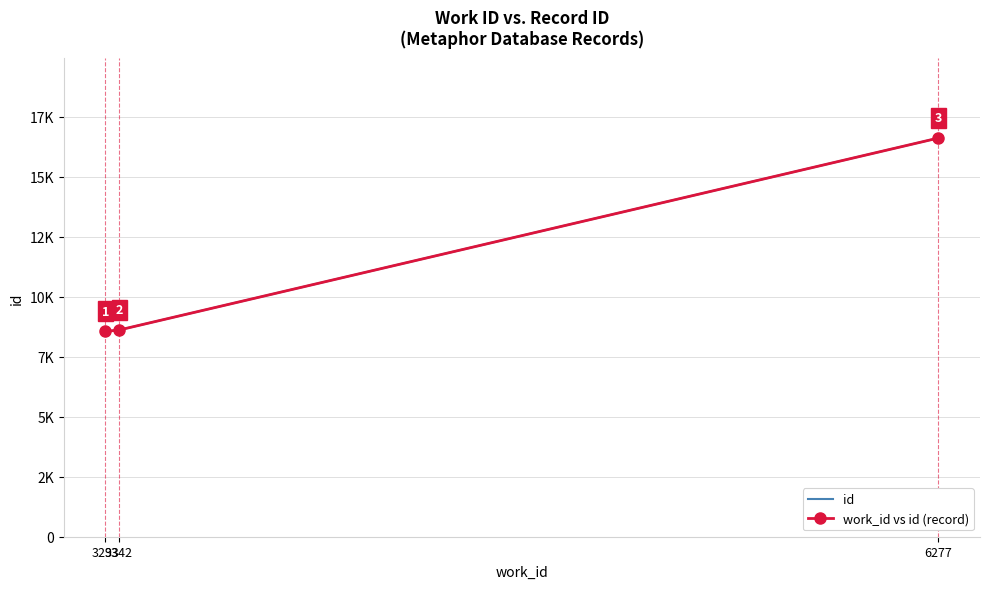

What is the maximum value for work_id vs id (record)?

16616